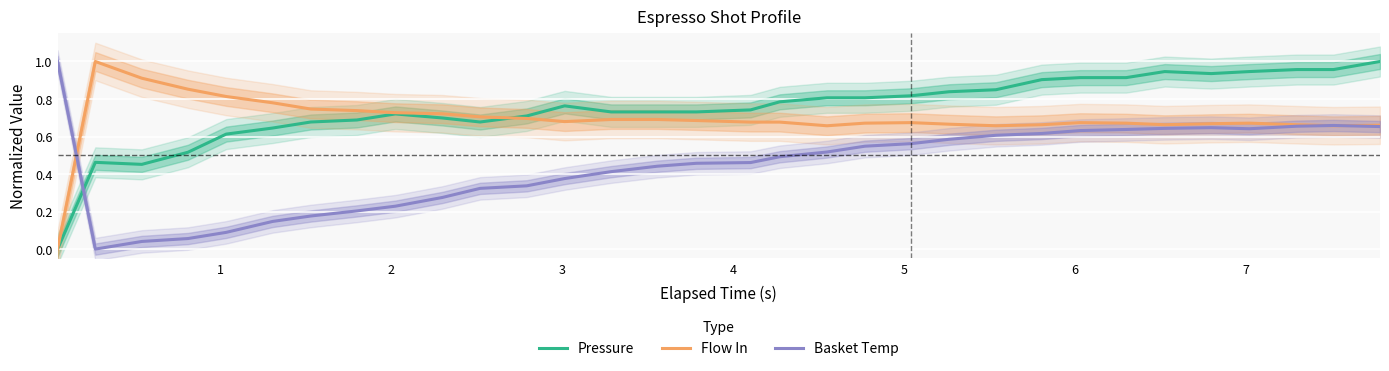

How many intersections are there between Pressure and Basket Temp?

1